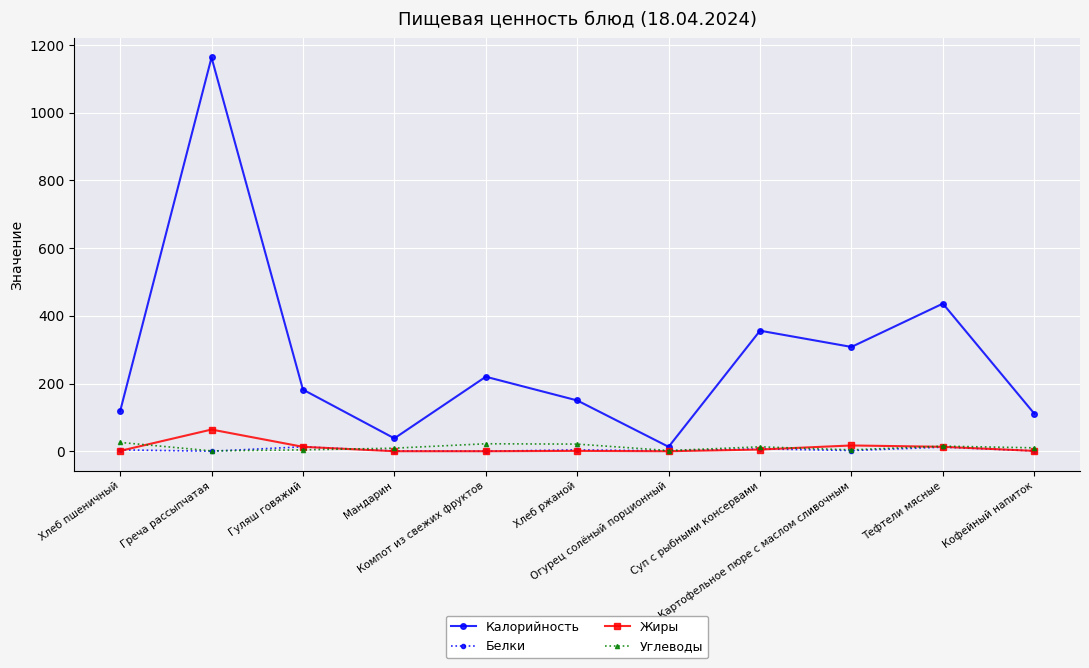

What are all the series names shown in the legend?

Калорийность, Белки, Жиры, Углеводы